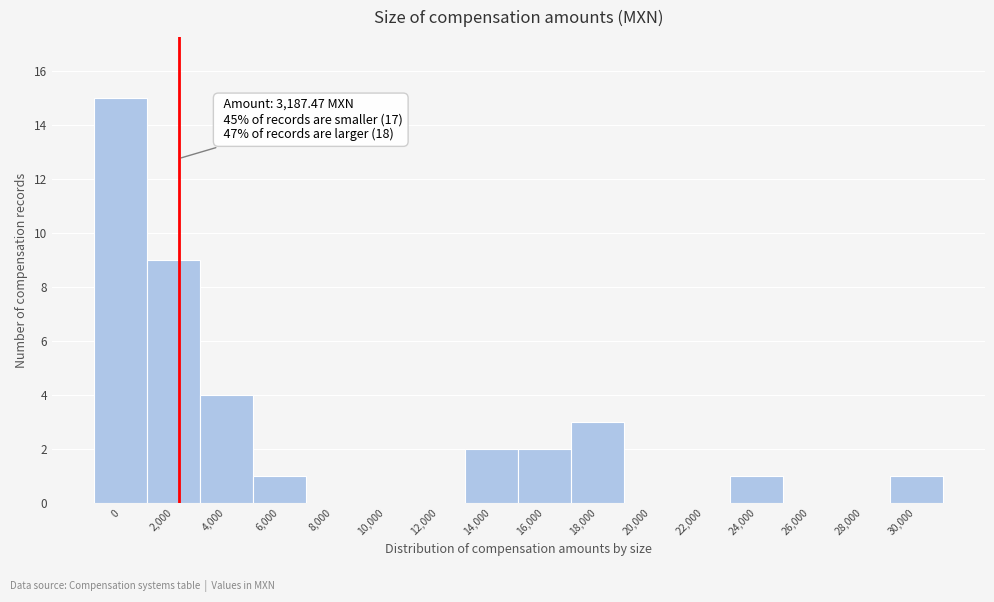

Reading left to right, list all the values displayed in this chart.

0=15	2,000=9	4,000=4	6,000=1	8,000=0	10,000=0	12,000=0	14,000=2	16,000=2	18,000=3	20,000=0	22,000=0	24,000=1	26,000=0	28,000=0	30,000=1